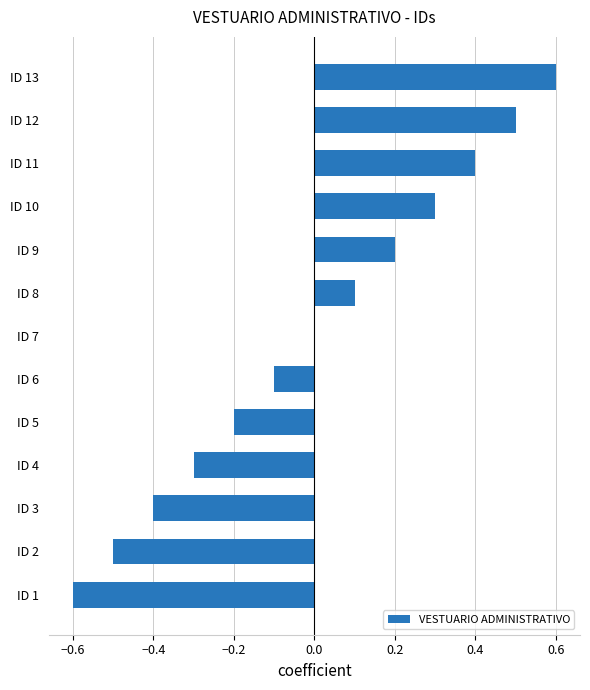

True or false: the data shows -0.1 at ID 6.

True